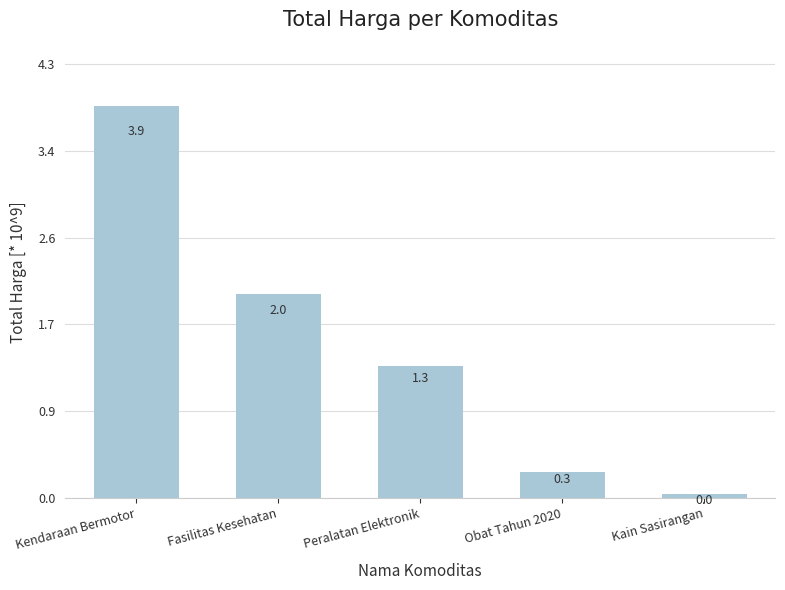

Approximately how many times larger is the value at Obat Tahun 2020 compared to Kendaraan Bermotor?

0.1